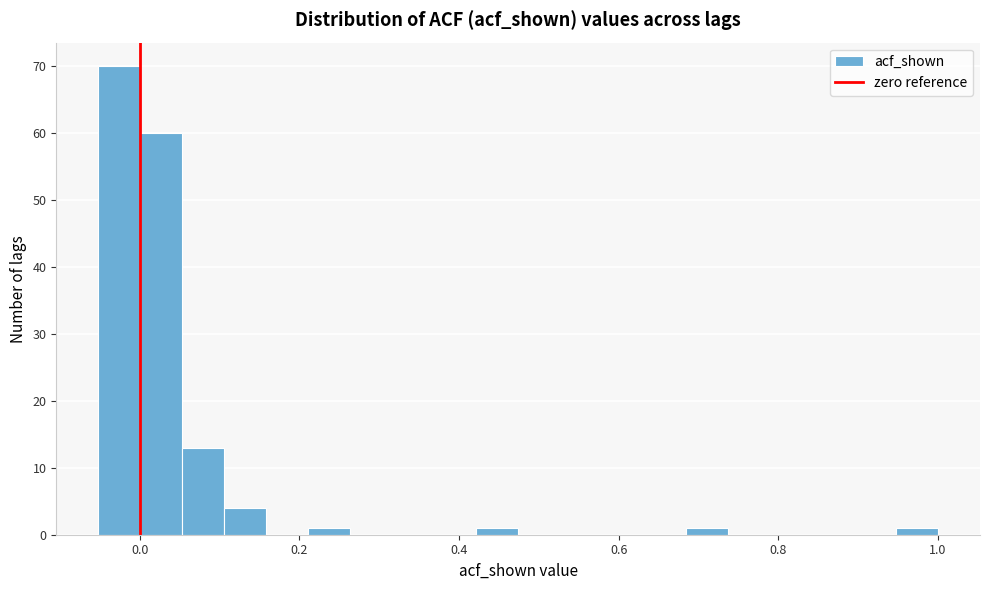

Around what value on the x-axis is the tallest bar? Give the approximate position of its centre, as read against the axis.

-0.02